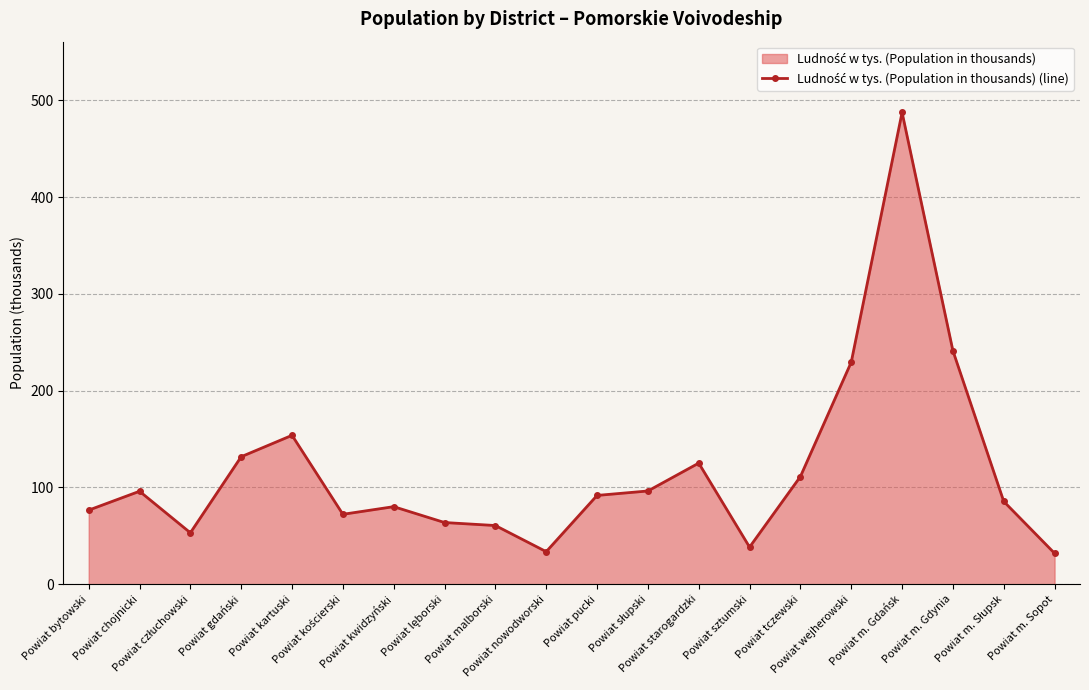

True or false: the data shows 63.7 at Powiat lęborski.

True